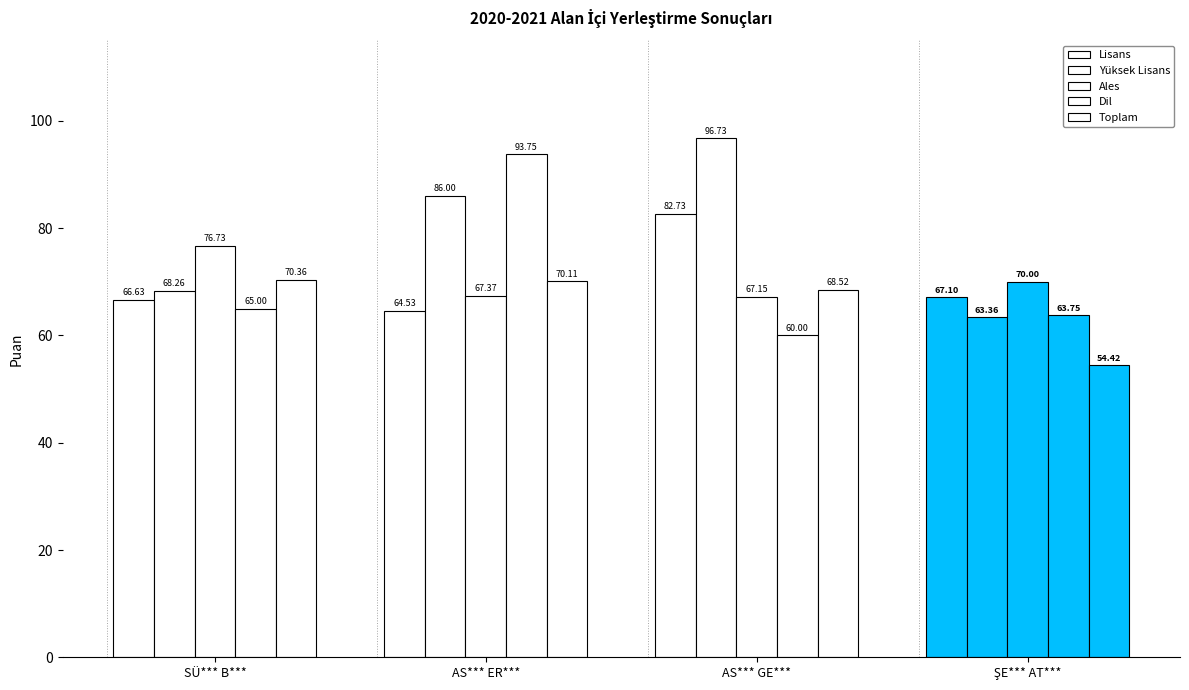

What is the label of the 2nd bar from the left?

AS*** ER***